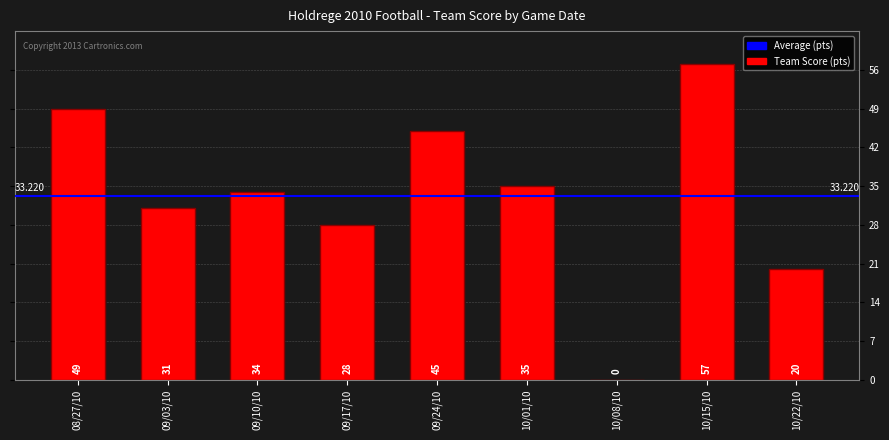

What is the sum of all values?

299